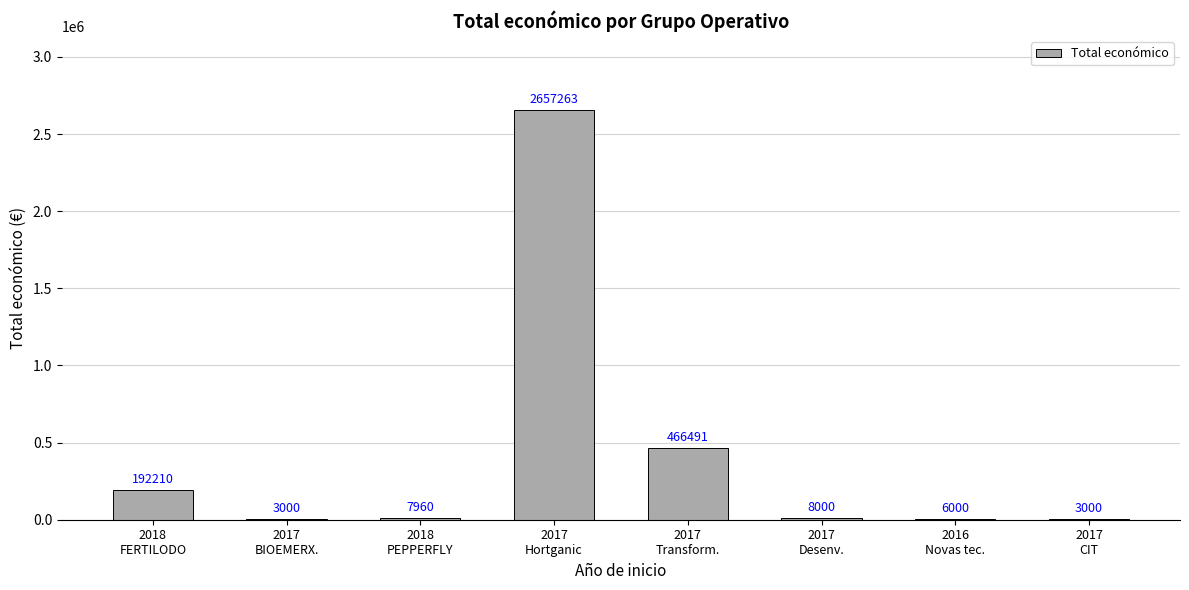

Is it true that the value at 2017
Transform. is 466491?

True